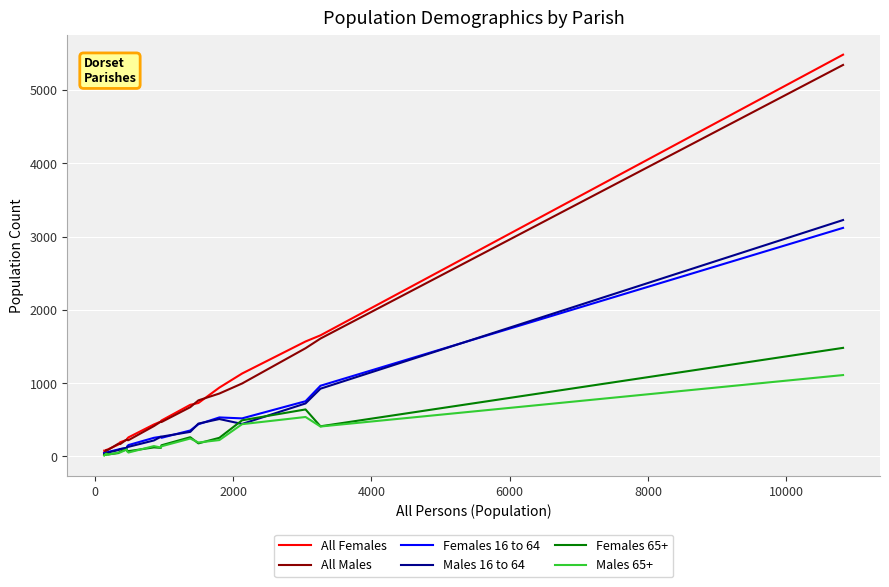

What is the greatest value displayed?

5482